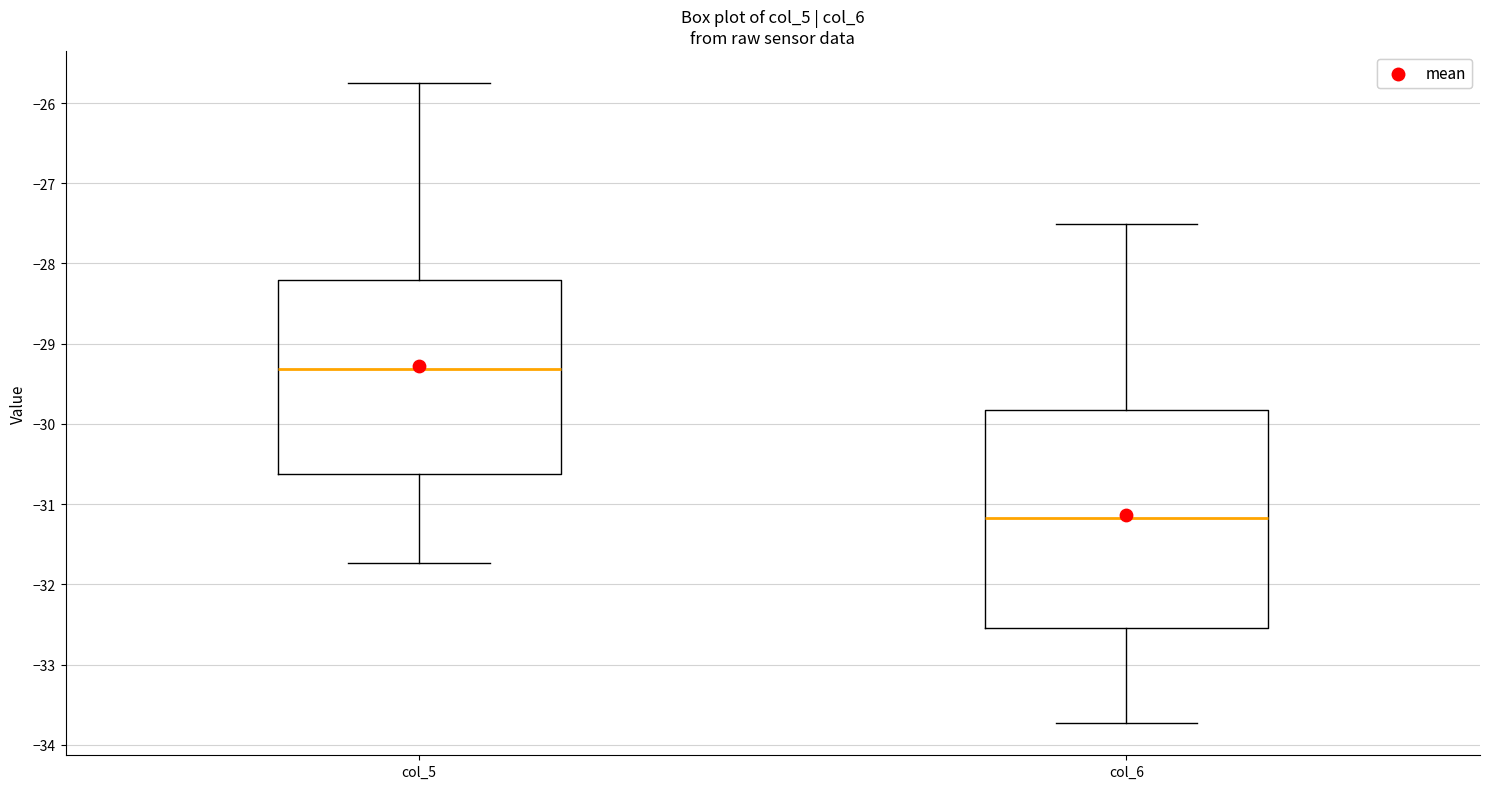

Reading left to right, transcribe this box plot: for each box, give where its median line is, the range the box spans, and where its two whiskers end, as read against the y-axis. The values are not printed on the chart, so give them approximately, as read against the axis.

col_5: median -29.3, box -30.6 to -28.2, whiskers -31.7 to -25.7
col_6: median -31.2, box -32.5 to -29.8, whiskers -33.7 to -27.5